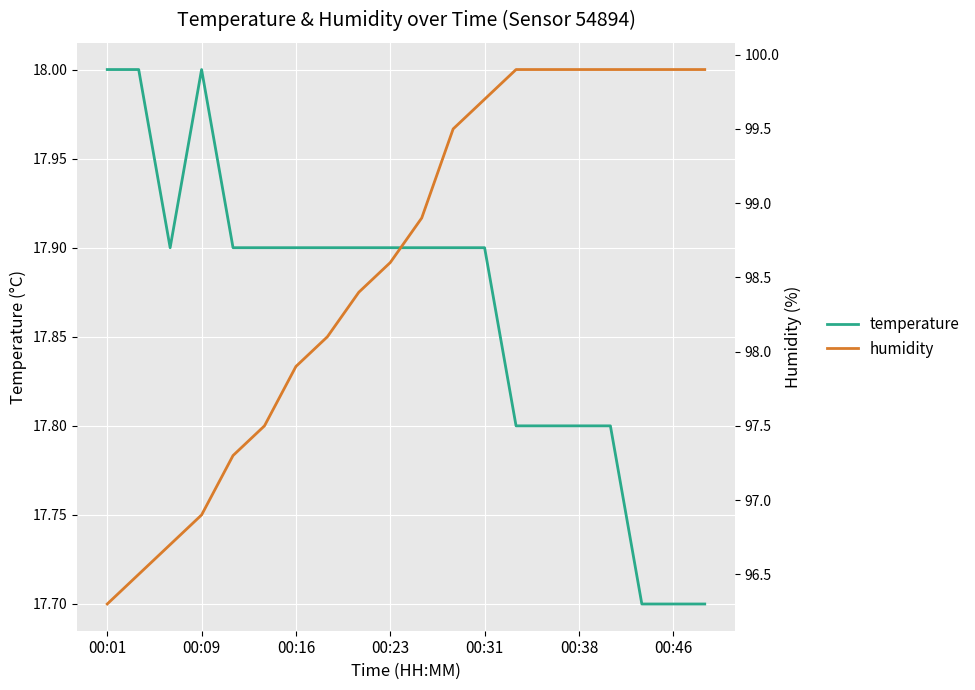

What is the smallest value displayed?

17.7